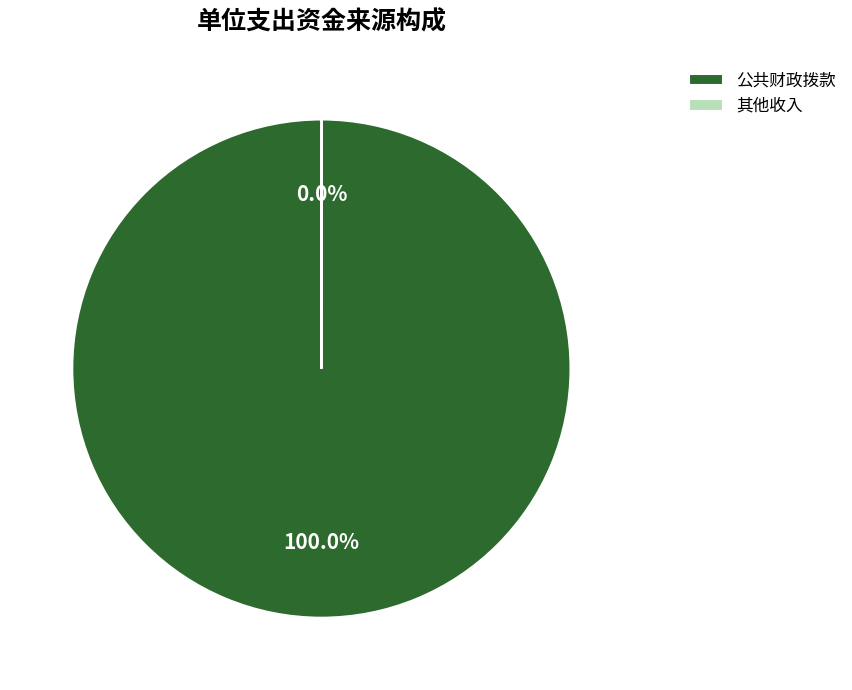

Which category has the biggest portion of the pie?

公共财政拨款